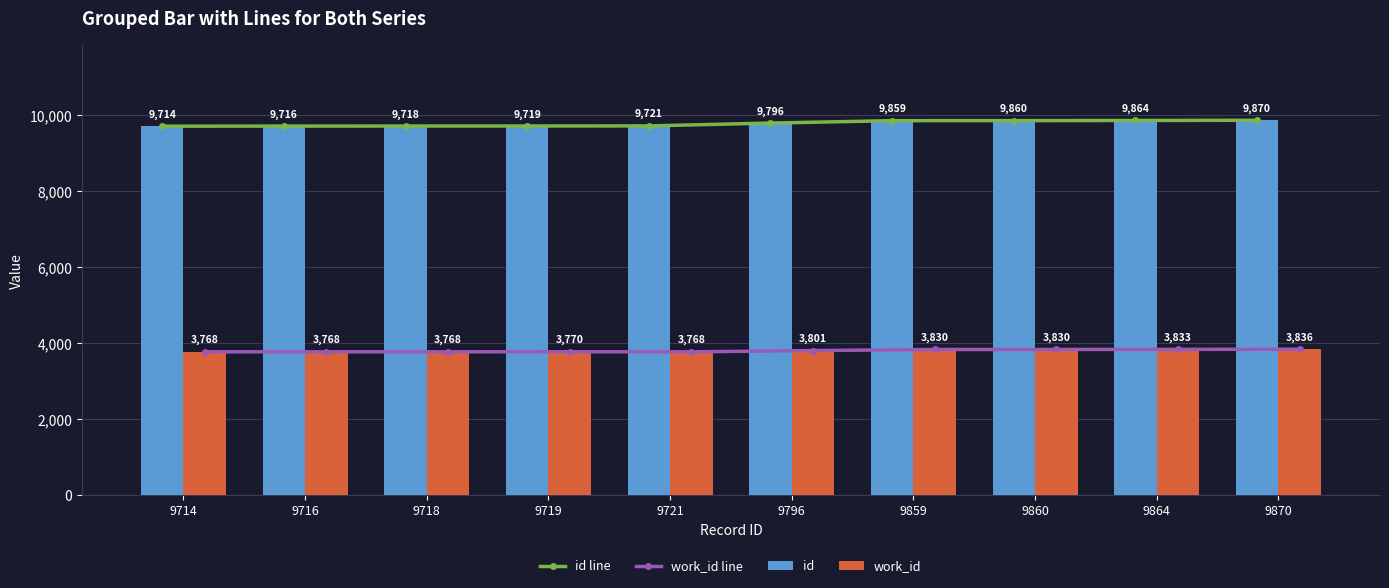

What is the average value of the id line series?

9784